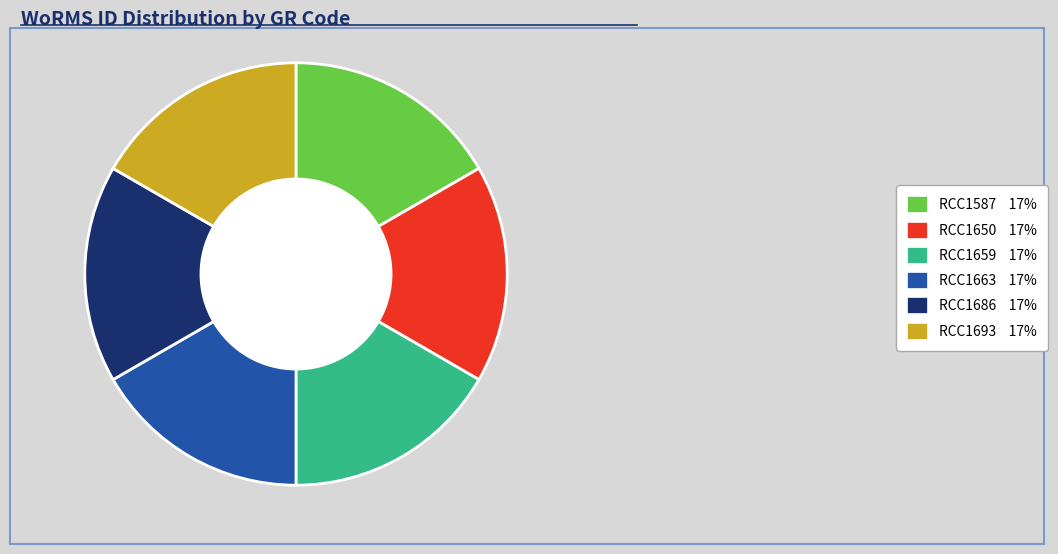

True or false: RCC1659 17% accounts for 30% of the total.

False